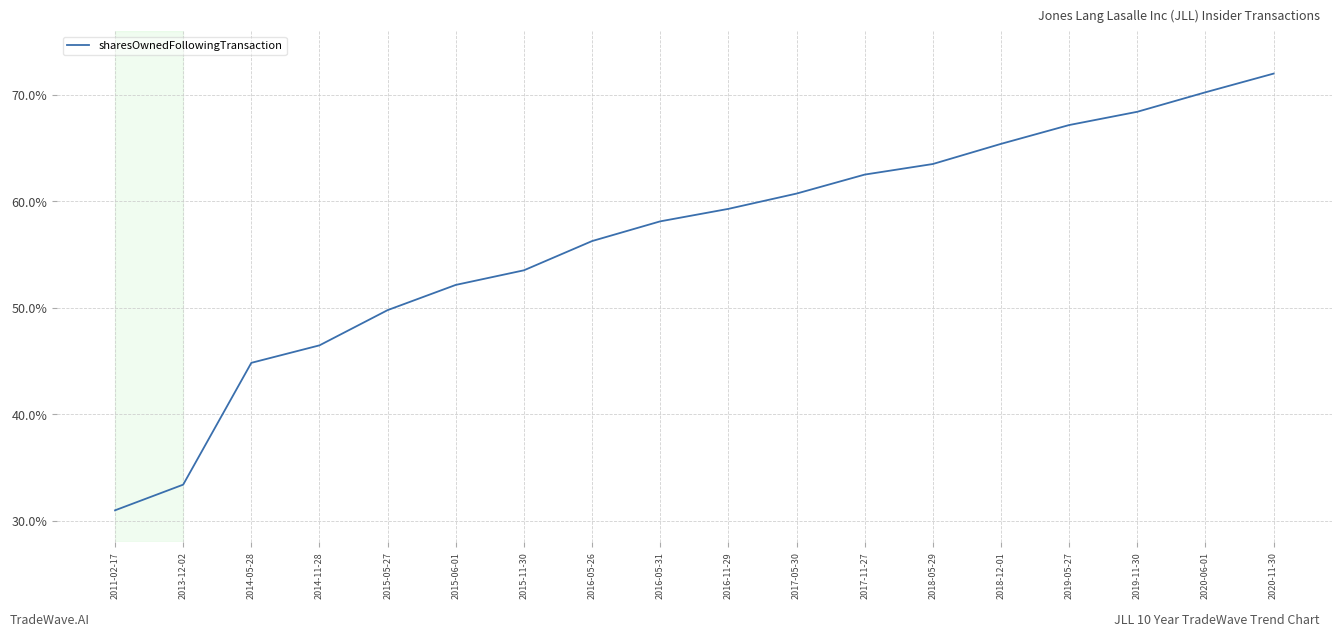

What position from the right is 2016-05-31?

10